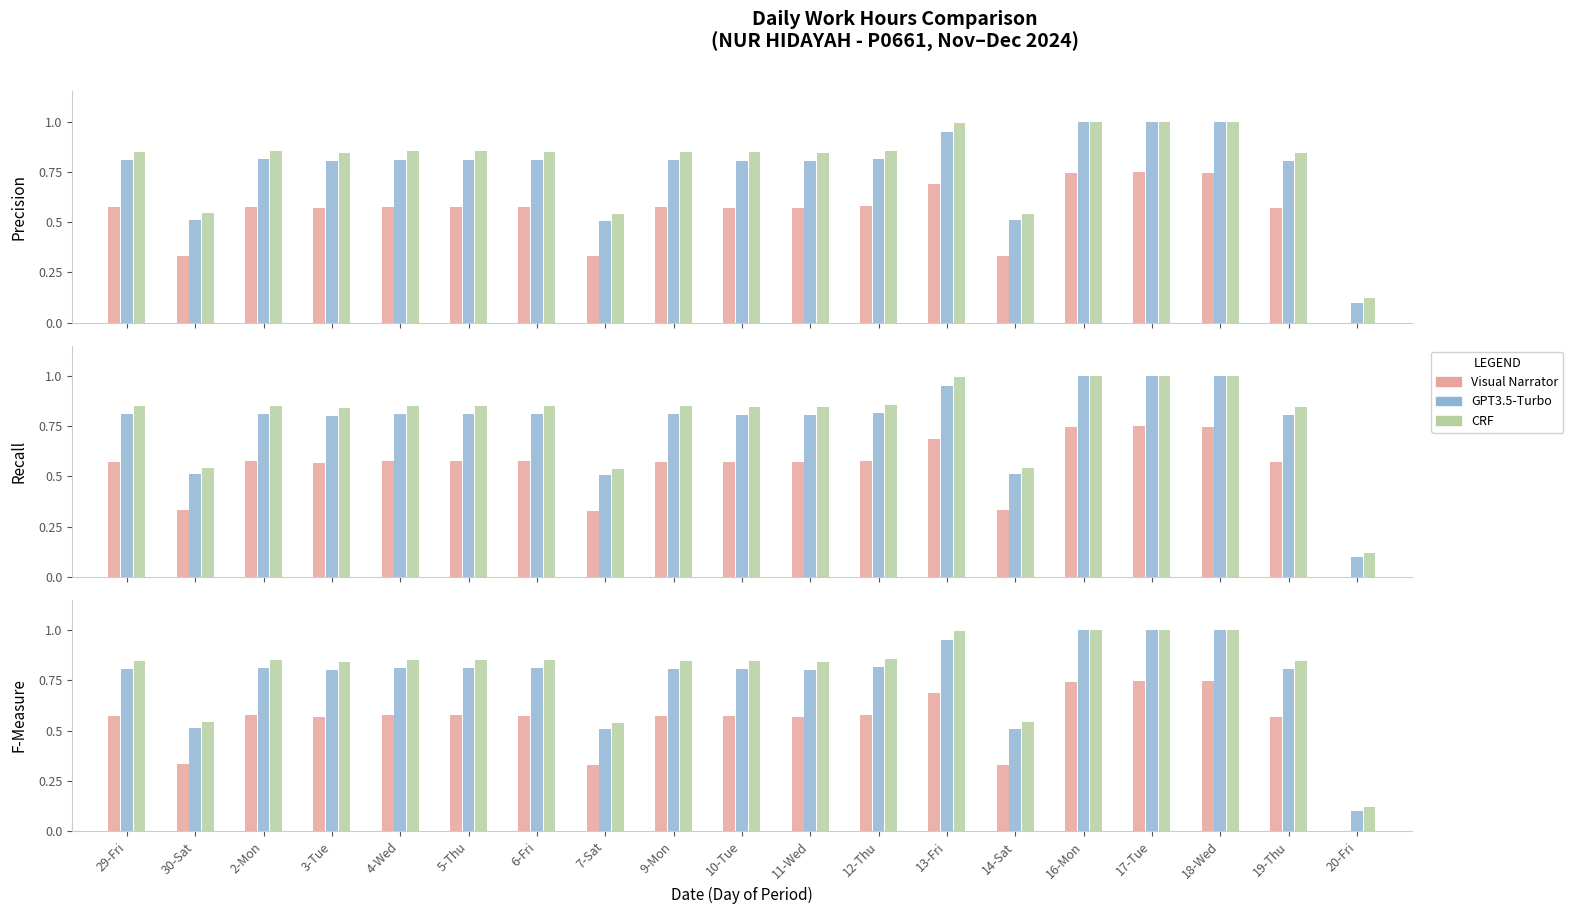

What is the label of the 13th bar from the left?

13-Fri